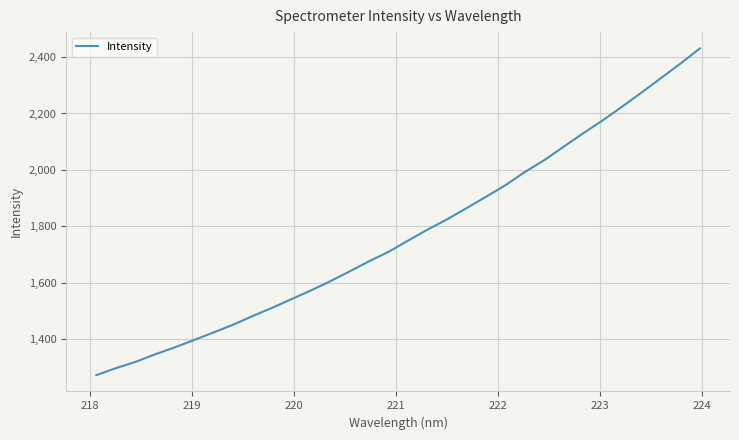

What is the difference between the maximum and minimum values?

1157.1